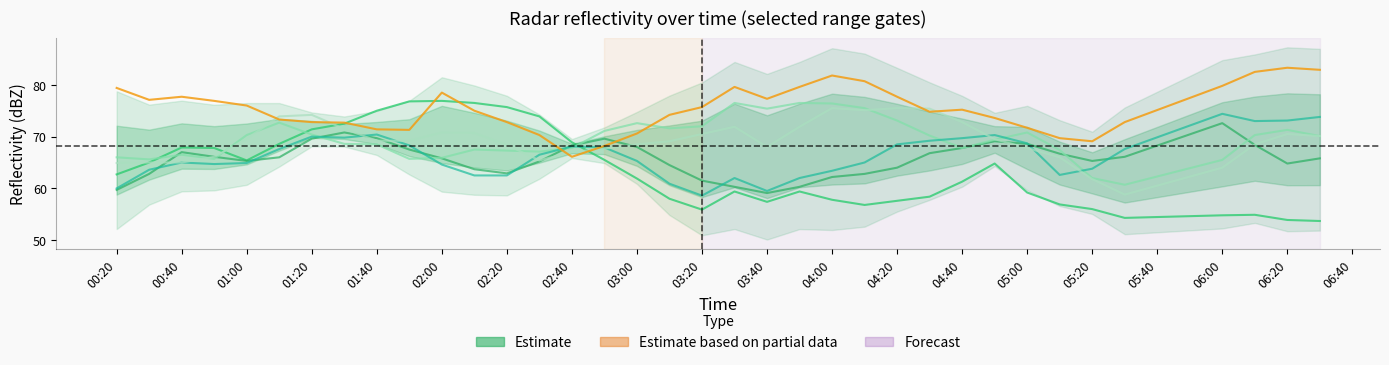

Is the value of Range gate 5.740 km at 04:00 greater than the value of Range gate 3.819 km at 01:20?

Yes